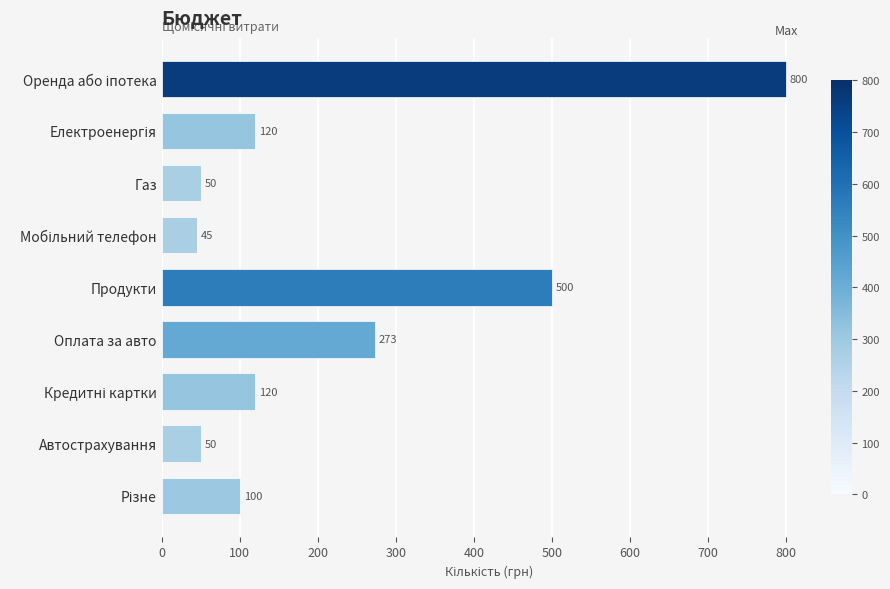

What is the greatest value displayed?

800